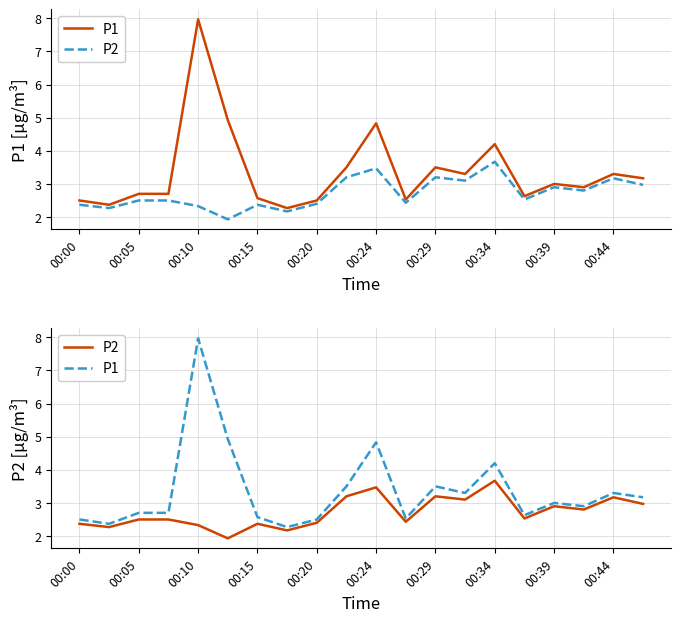

True or false: P2 has more than 0 interior local peaks.

True